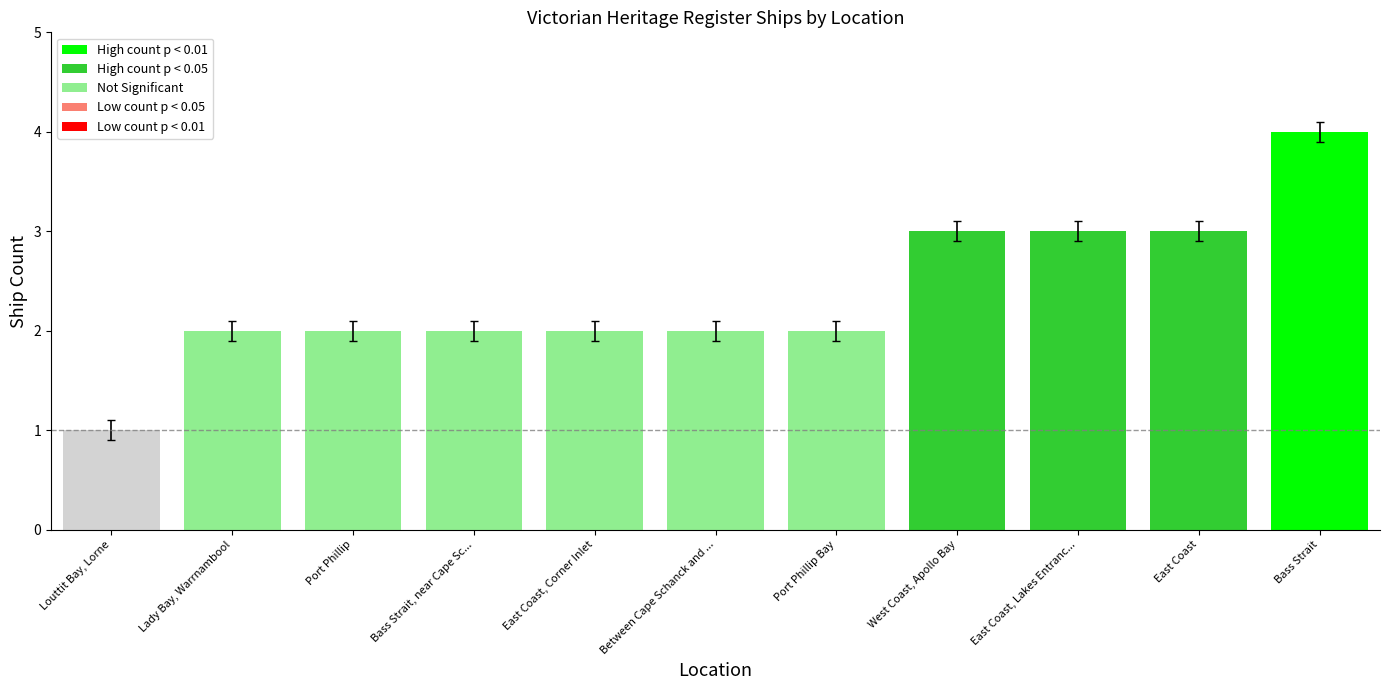

What is the minimum value shown in the chart?

1